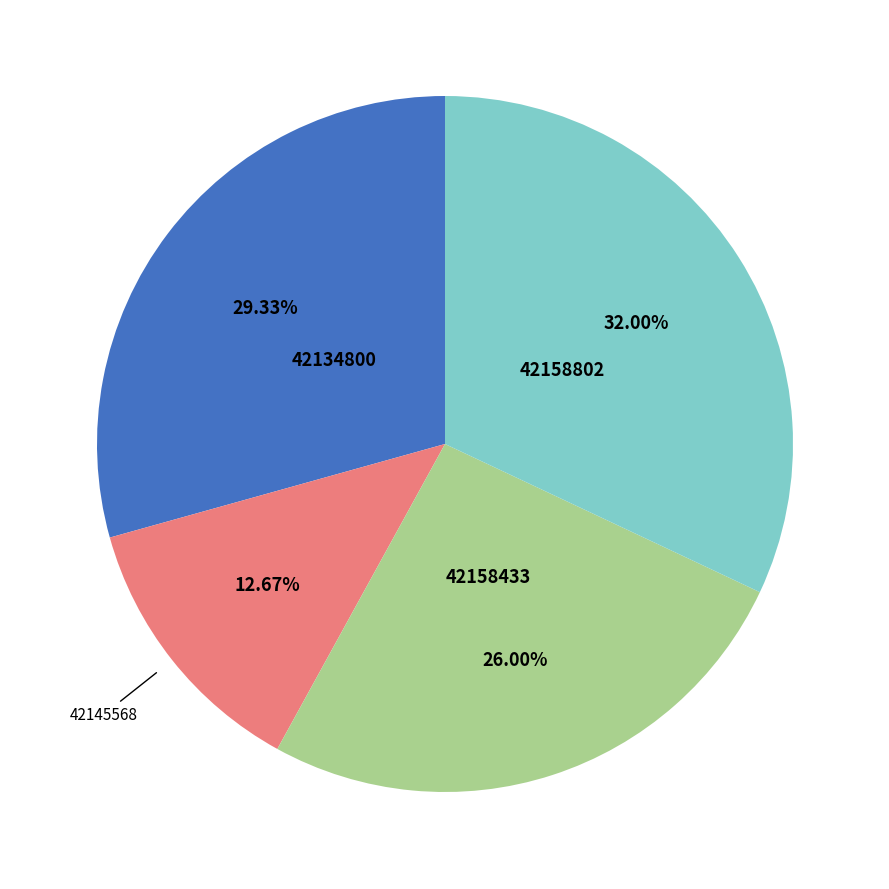

Is there a majority slice in this chart?

No